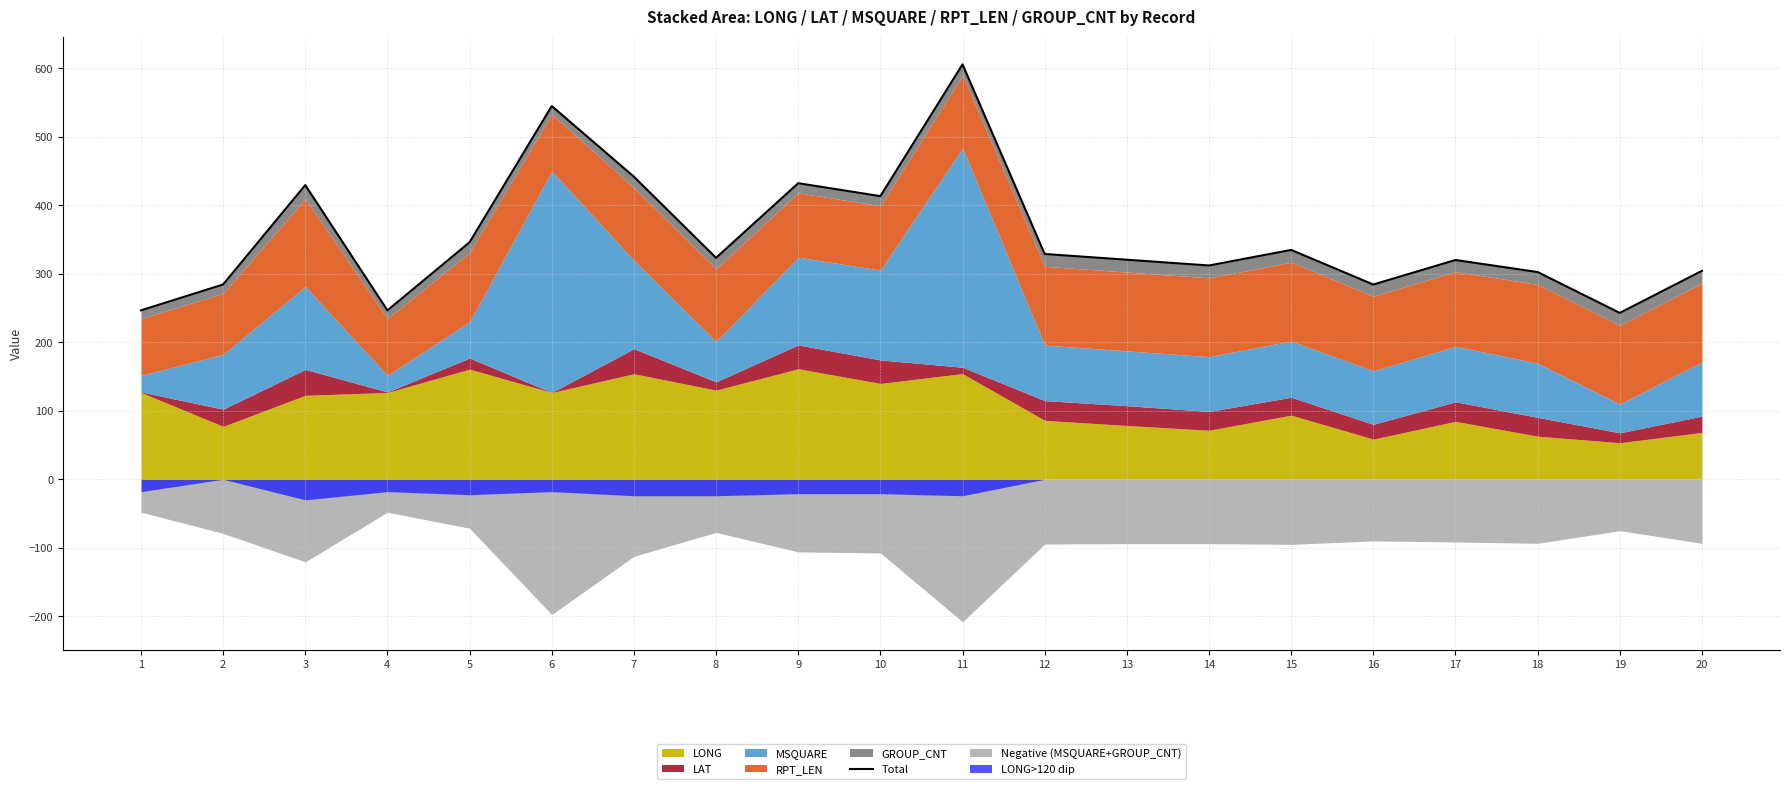

Reading right to left, what are all the values shown in this chart?

304.2	242.8	302.4	320.0	284.2	334.7	312.0	320.4	328.8	605.5	413.2	432.1	323.2	441.6	544.7	345.9	246.5	429.3	284.3	246.5